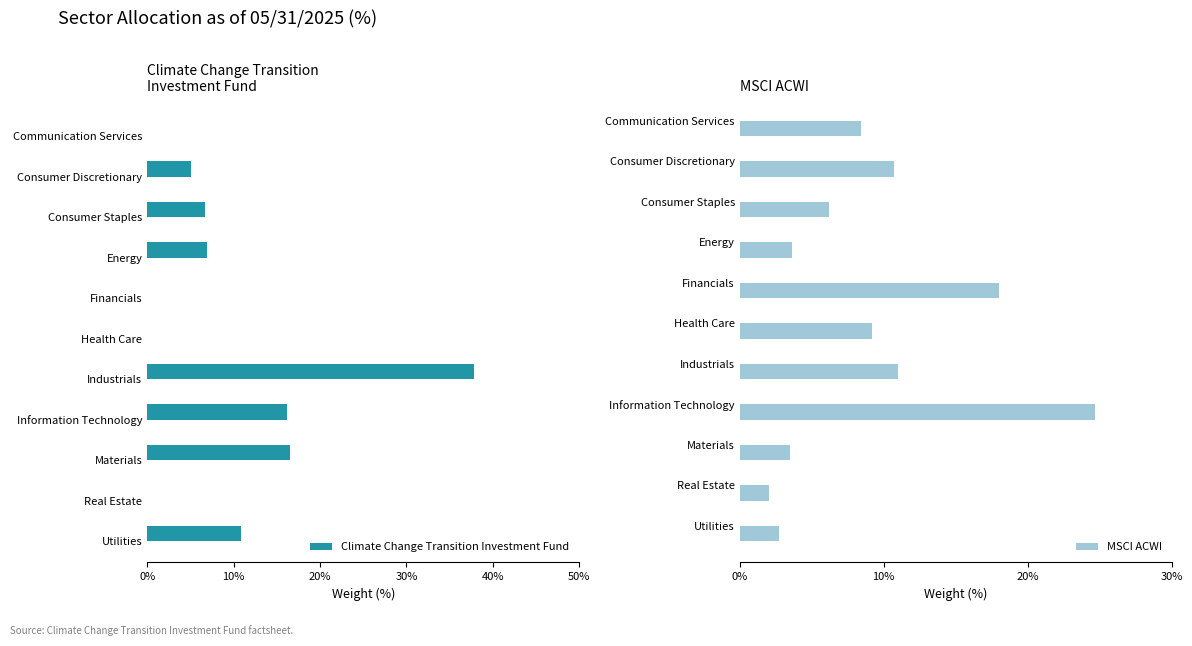

The value of Climate Change Transition Investment Fund at Communication Services is 0.0. True or false?

True